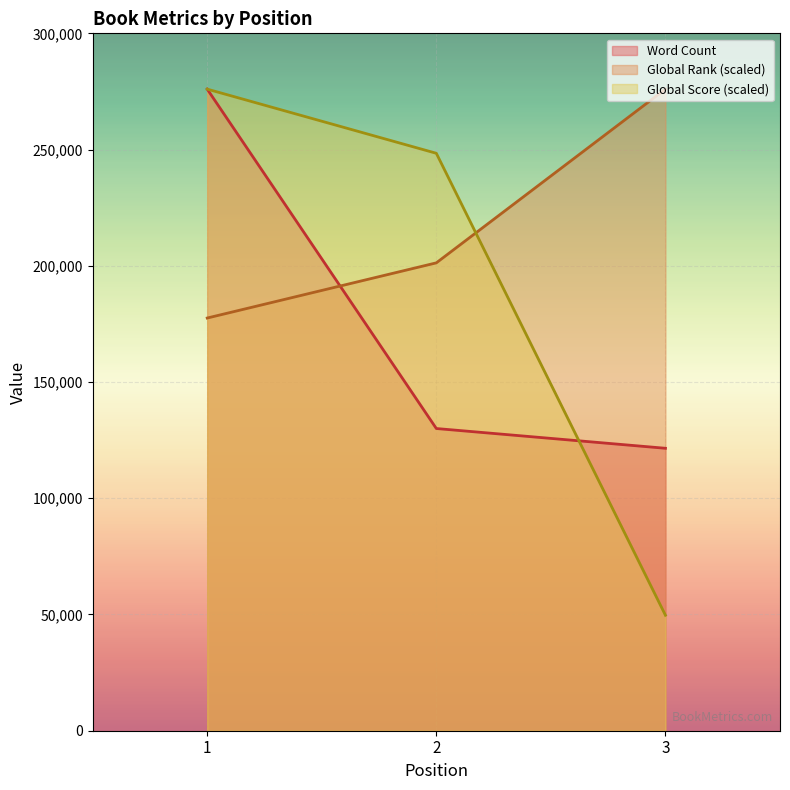

Which series has the largest range (max minus min)?

Global Score (scaled)